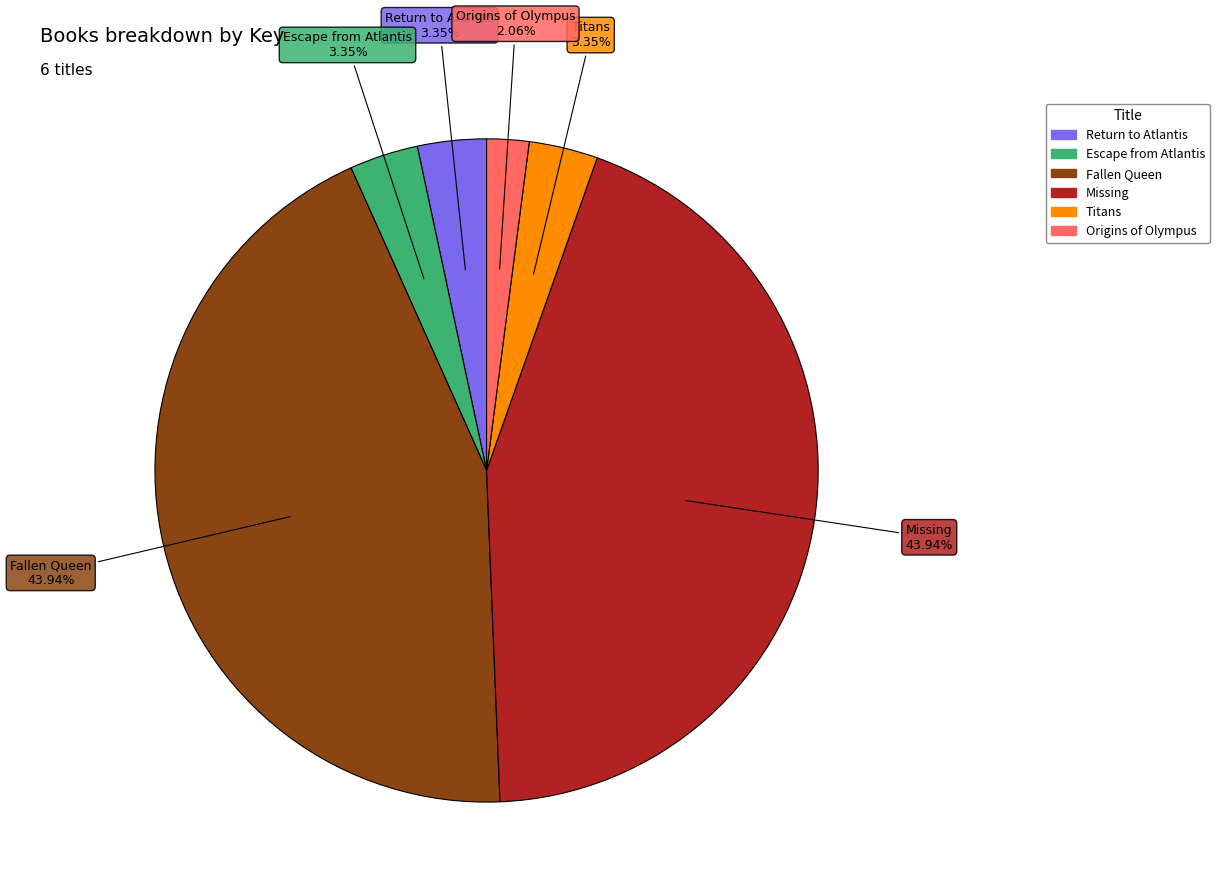

Which category has the smallest portion of the pie?

Origins of Olympus